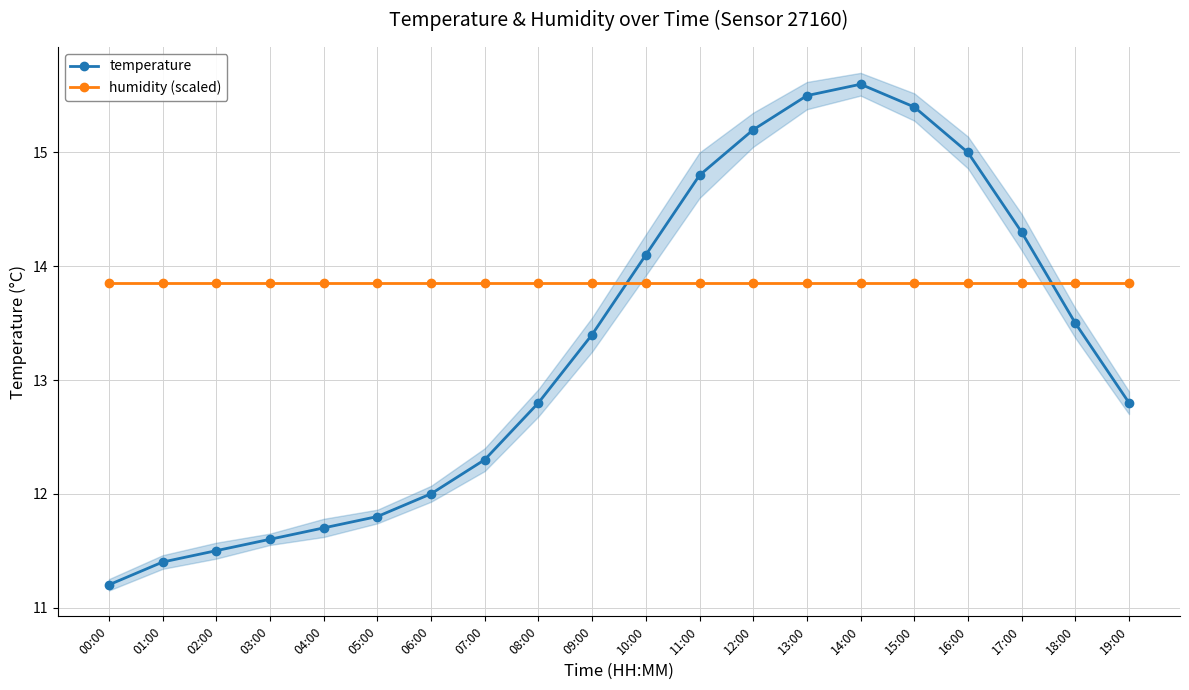

How many lines are shown in the chart?

2